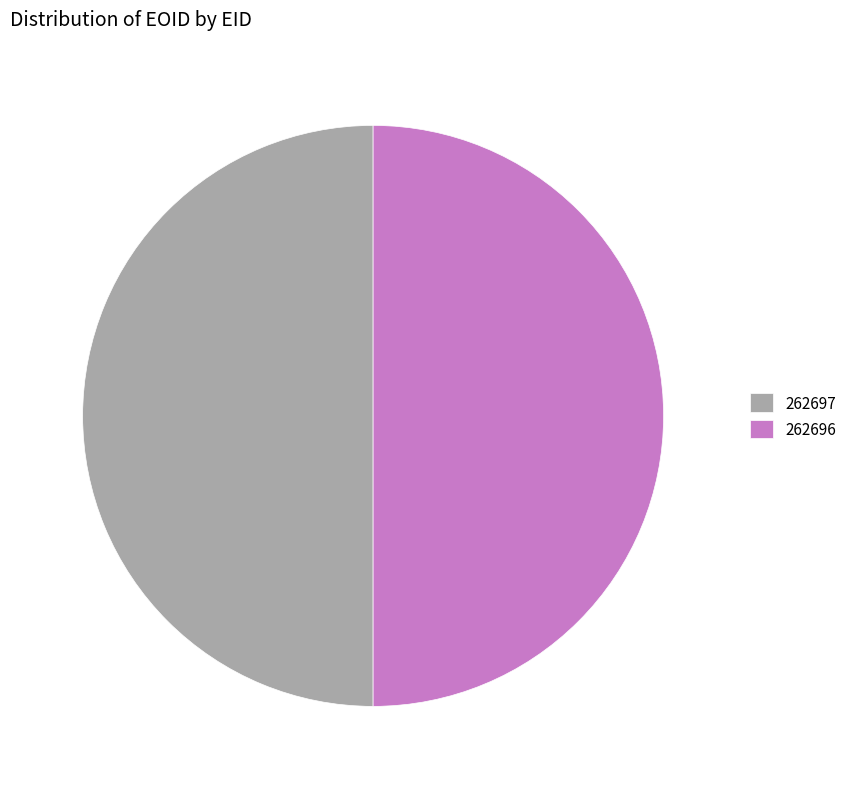

Approximately how many times larger is the value at 262696 compared to 262697?

1.0